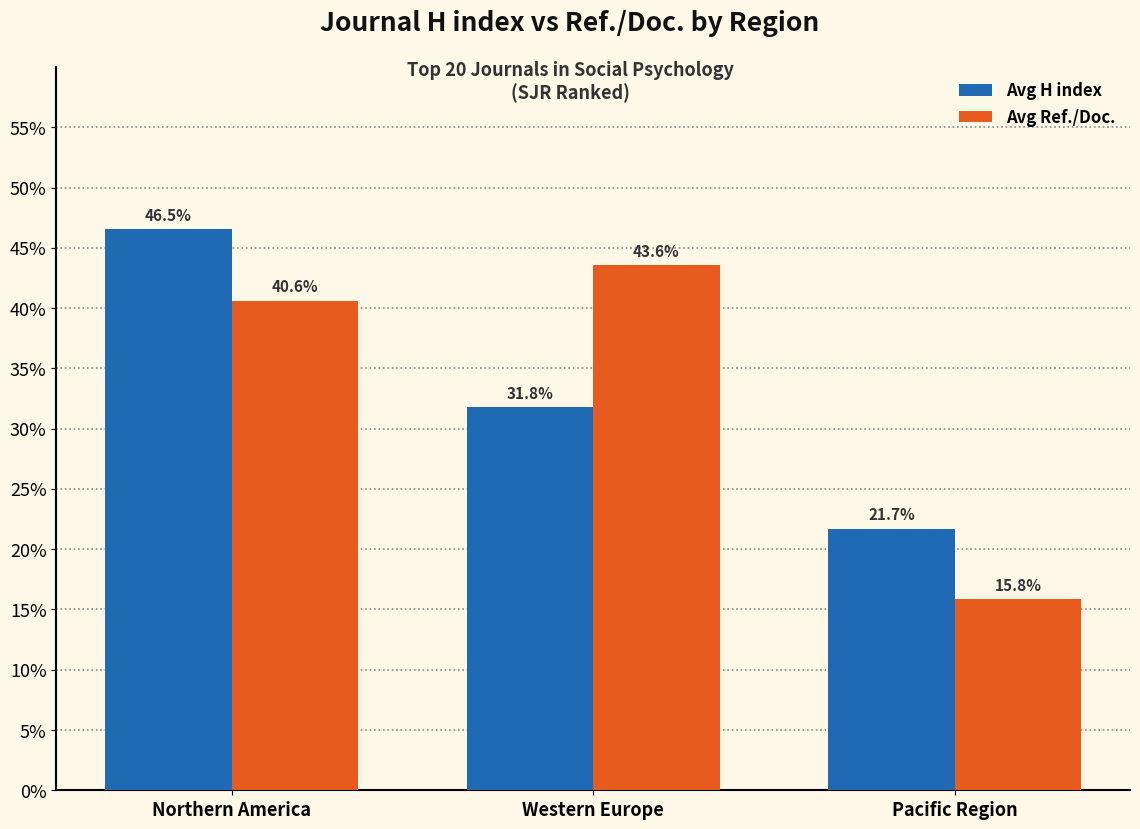

What is the label of the 2nd bar from the right?

Western Europe